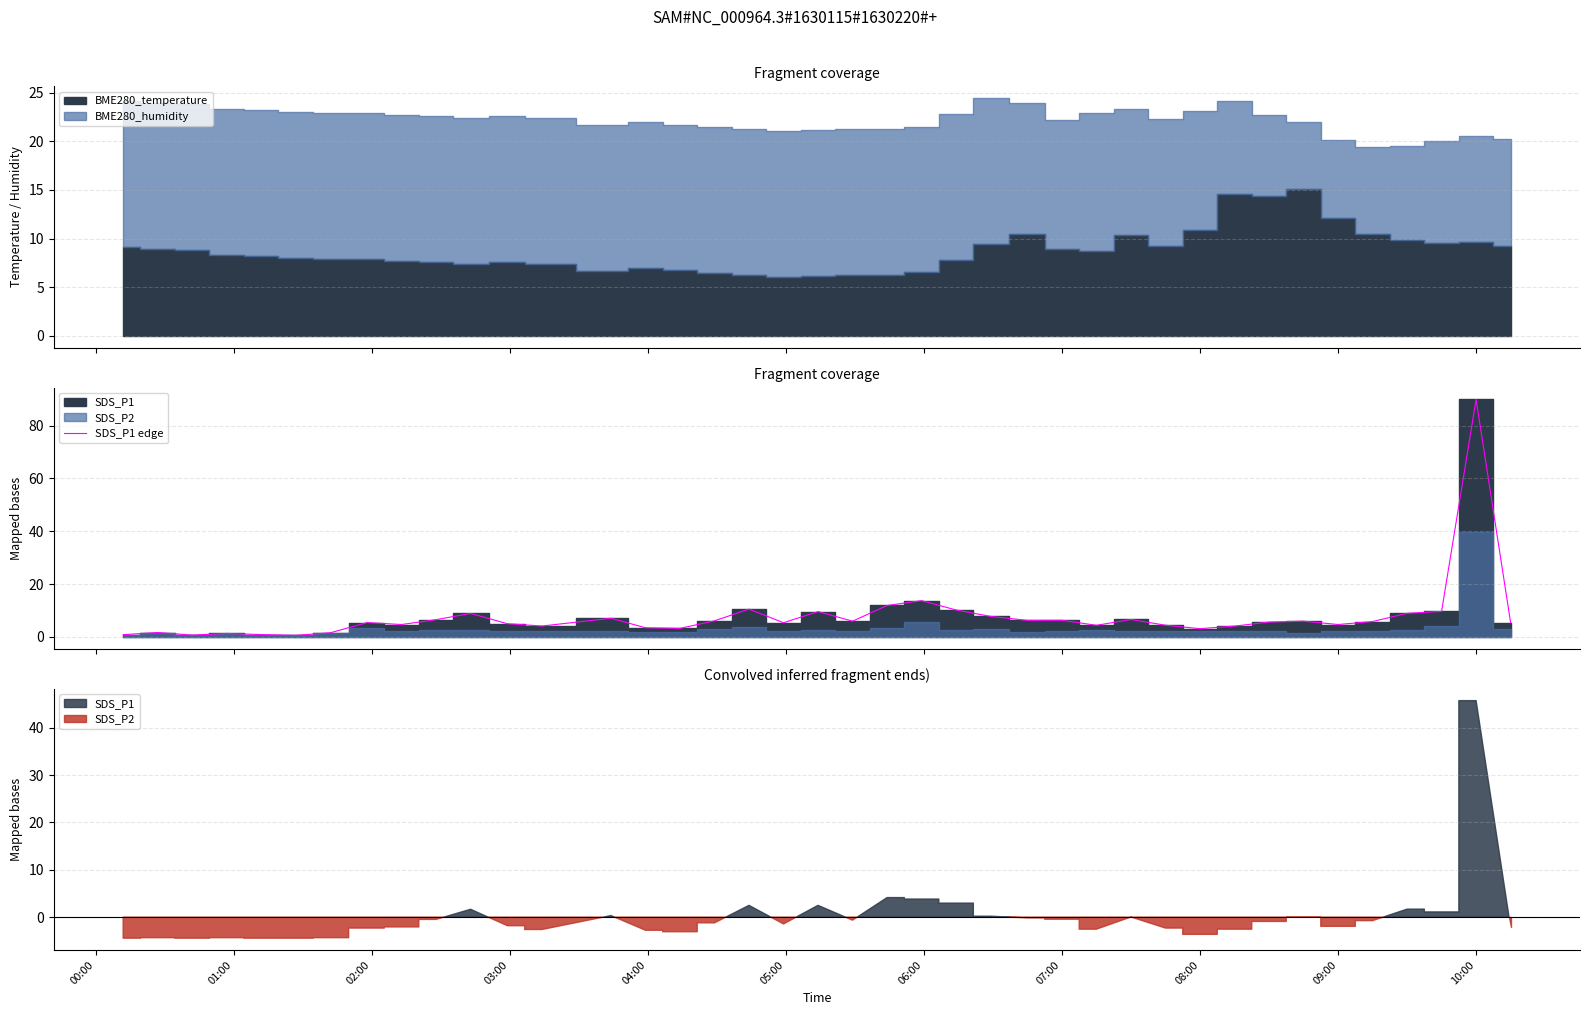

What is the greatest value displayed?

89.9